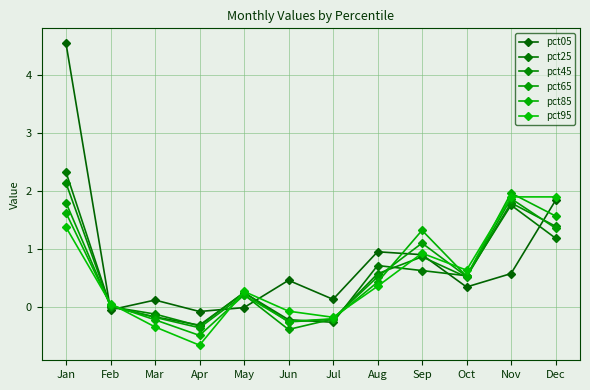

Which has a higher value, Jan or Mar?

Jan